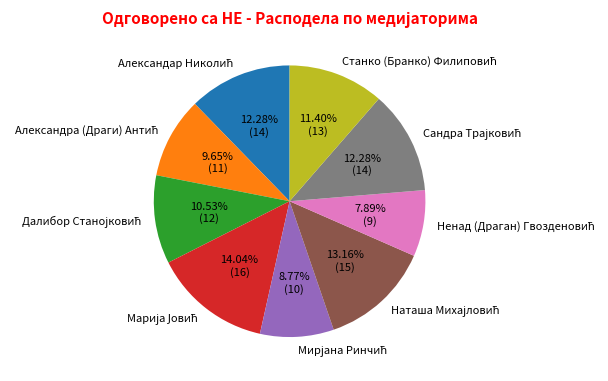

Is there any slice that represents more than half of the pie?

No